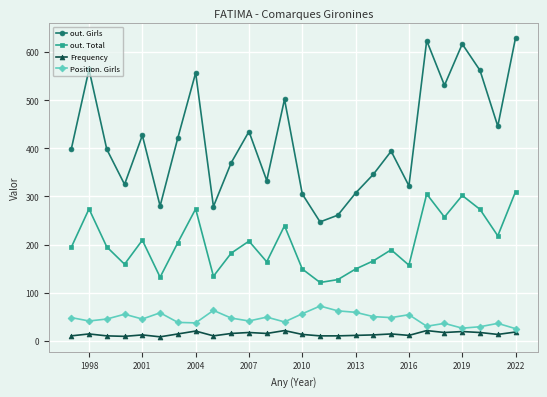

How many data points does each series have?

26